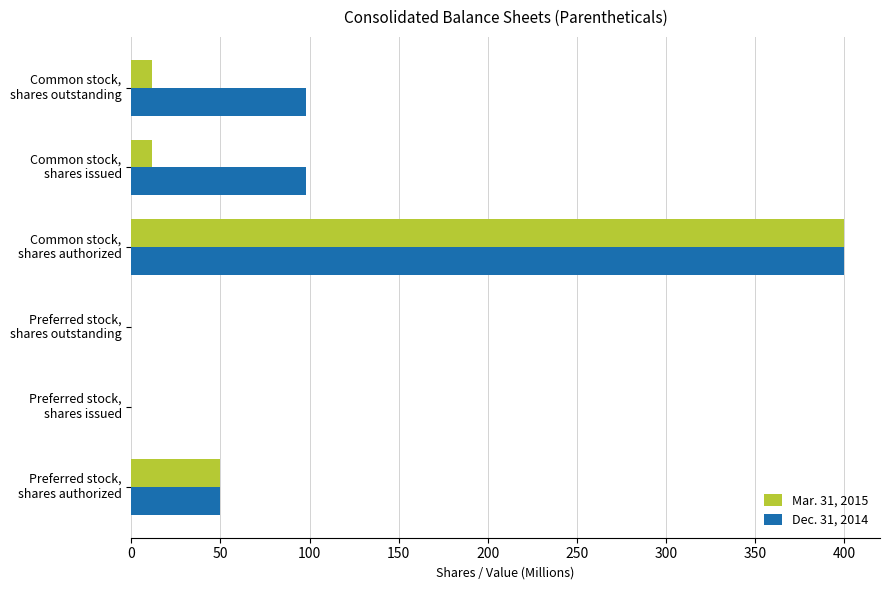

How many categories are shown in the chart?

6